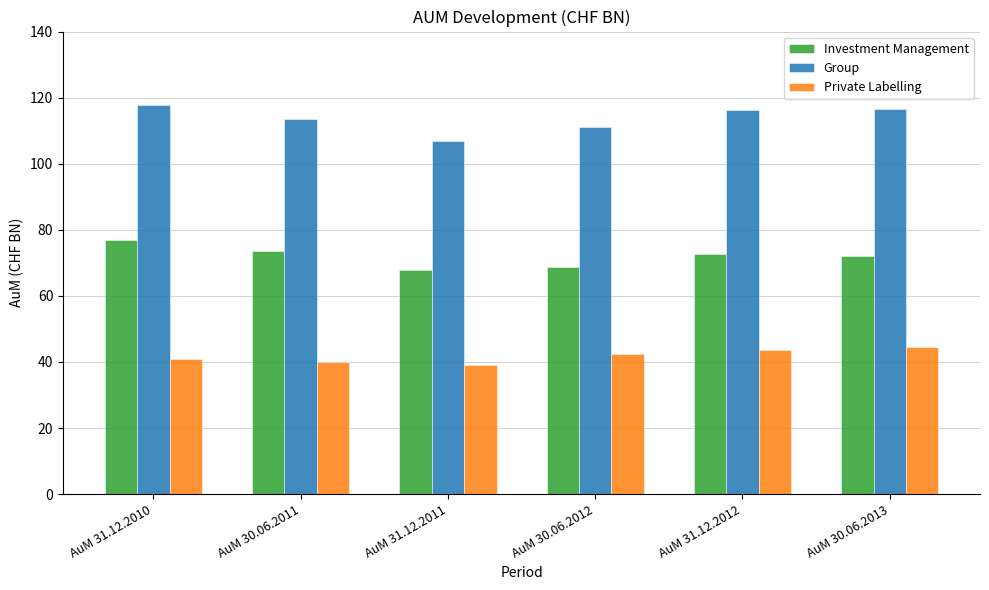

Which series changed the most between AuM 30.06.2011 and AuM 31.12.2011?

Group